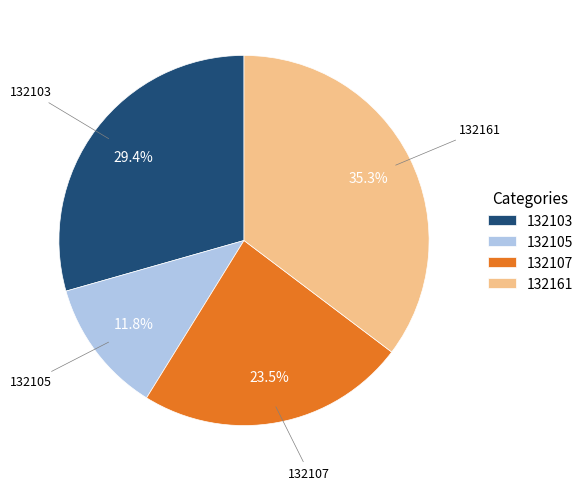

How many segments does this pie chart have?

4